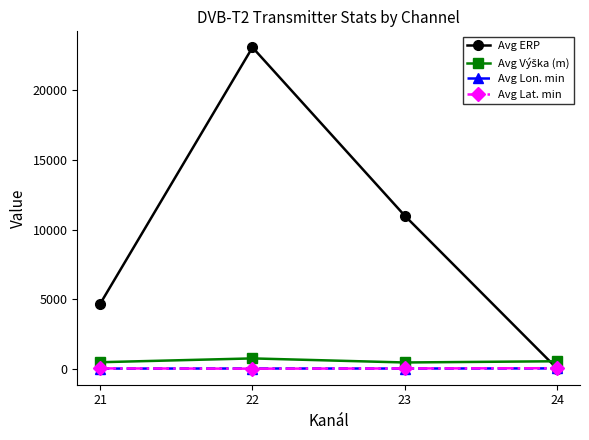

What is the total value across all series at 23?

11521.3